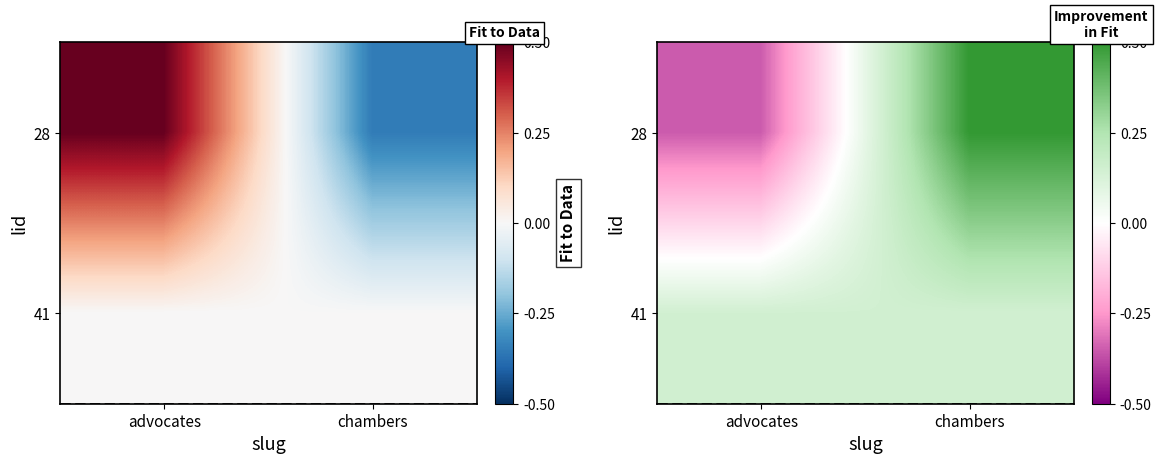

At which label is 28 closest to 0?

advocates